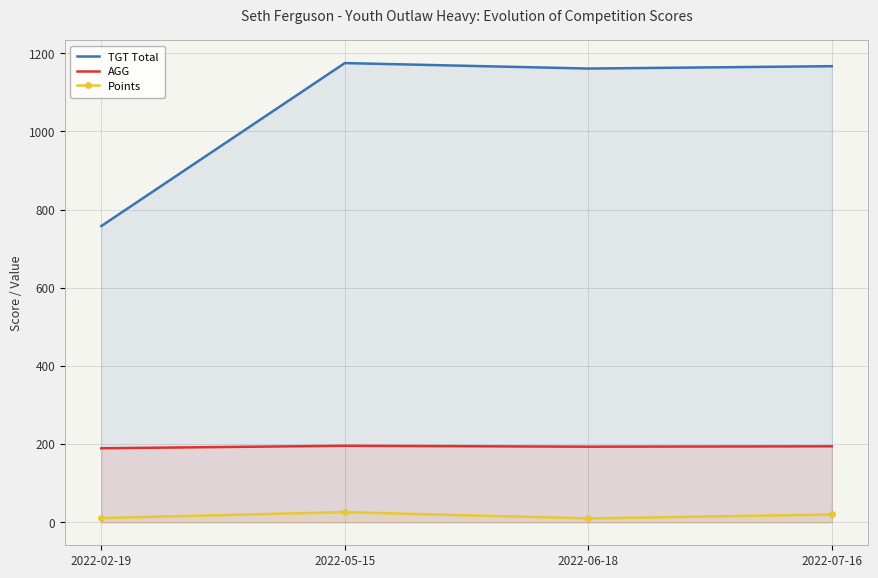

Where is the first local maximum for TGT Total?

2022-05-15